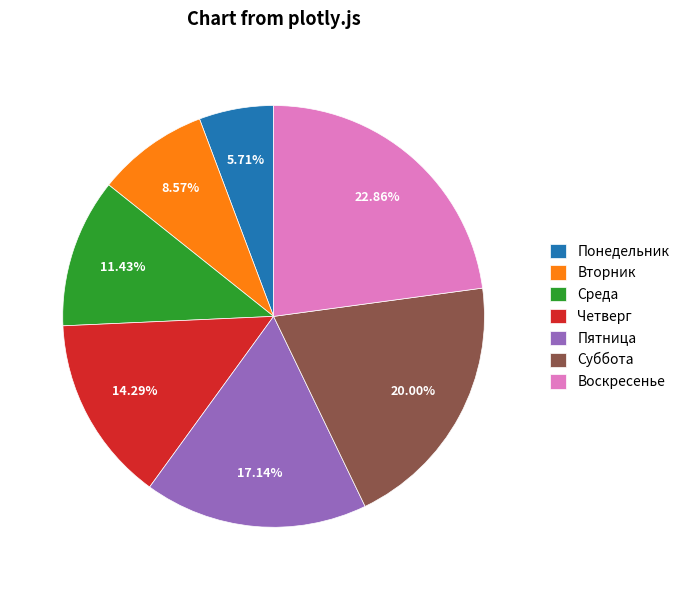

How many segments does this pie chart have?

7